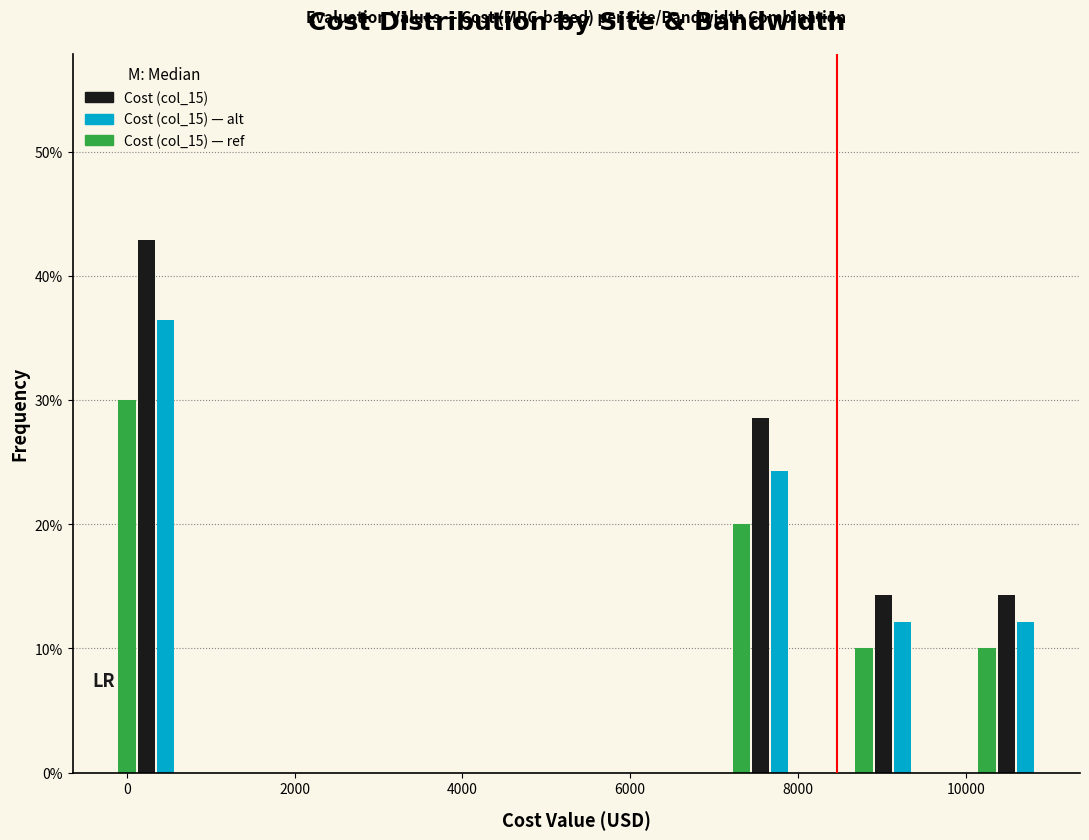

In the Cost (col_15) — alt series, which range on the x-axis has the tallest bar?

-400 to 1000